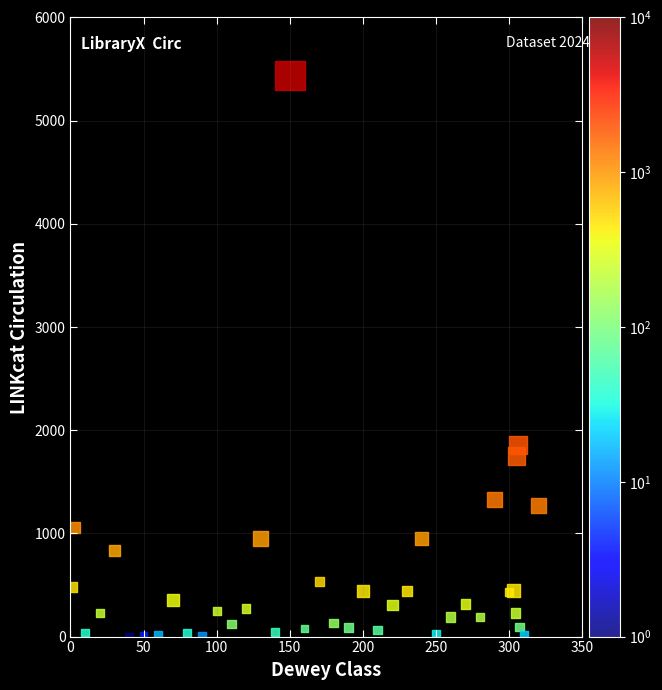

What Y value in the scatter plot is closest to 2719?

1858